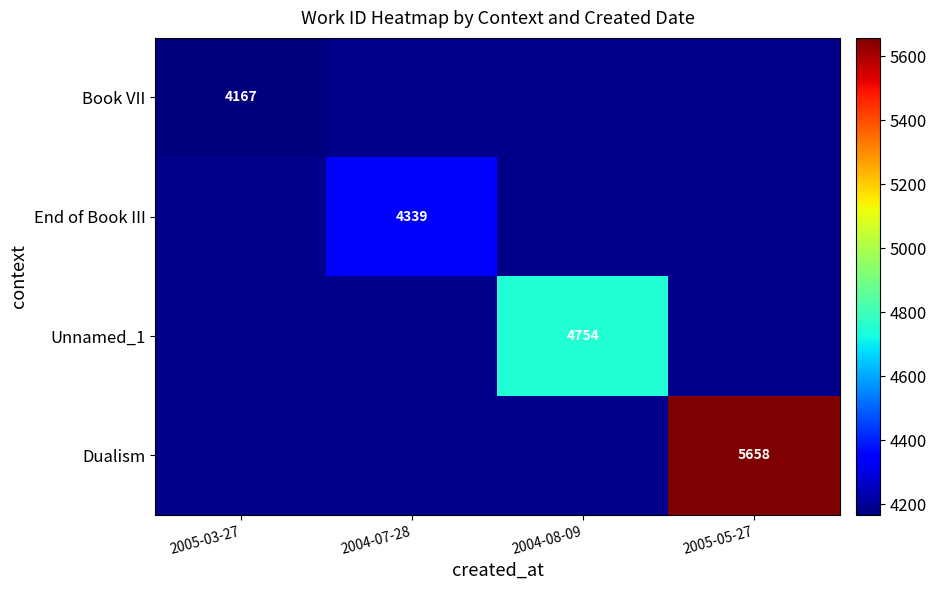

True or false: Book VII has a value of 5490 at 2005-03-27.

False